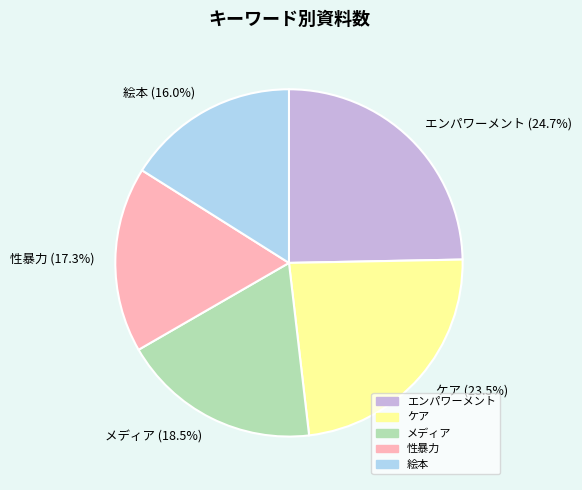

Does 絵本 represent more than half of the total?

No